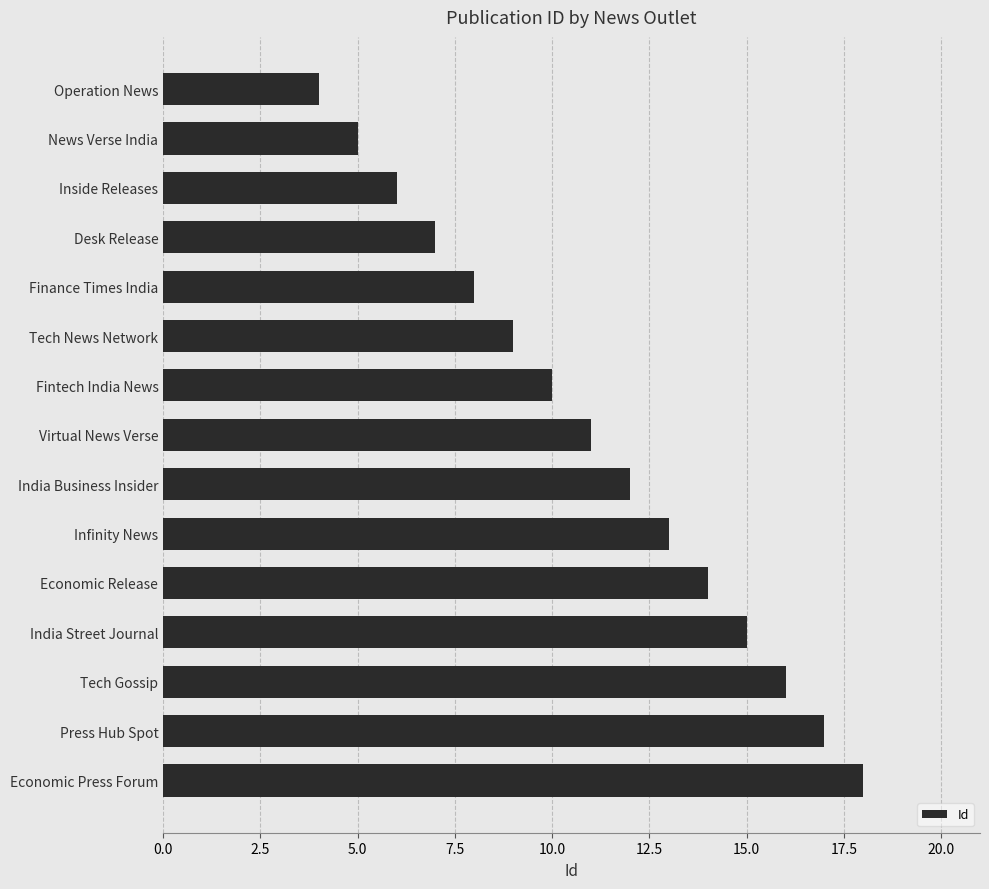

Where is the data nearest to the value 11?

Virtual News Verse